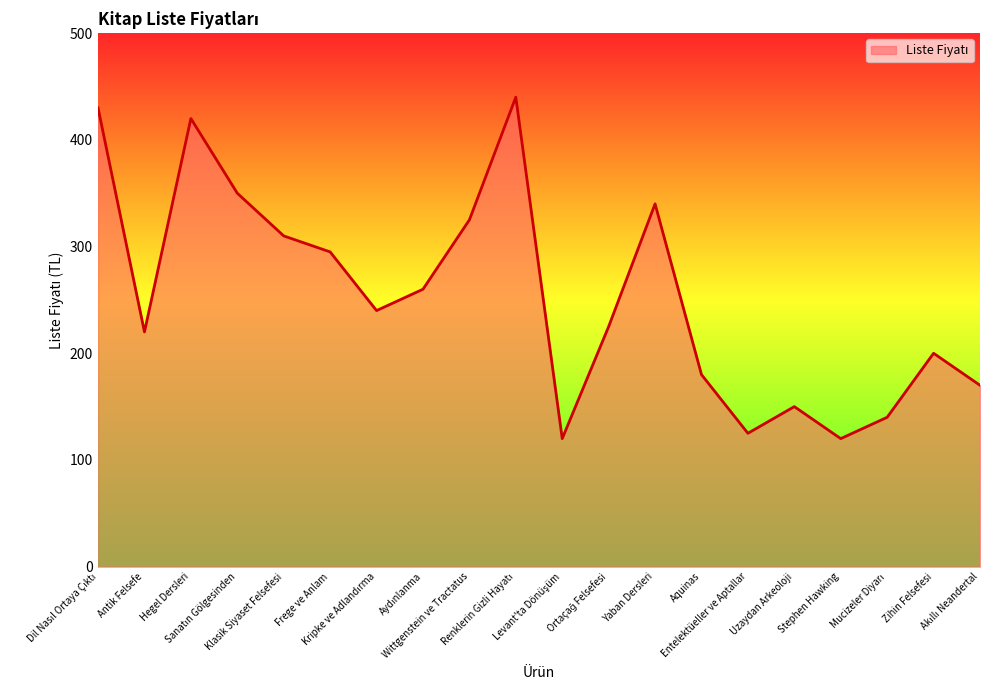

The value at Hegel Dersleri is 420. True or false?

True